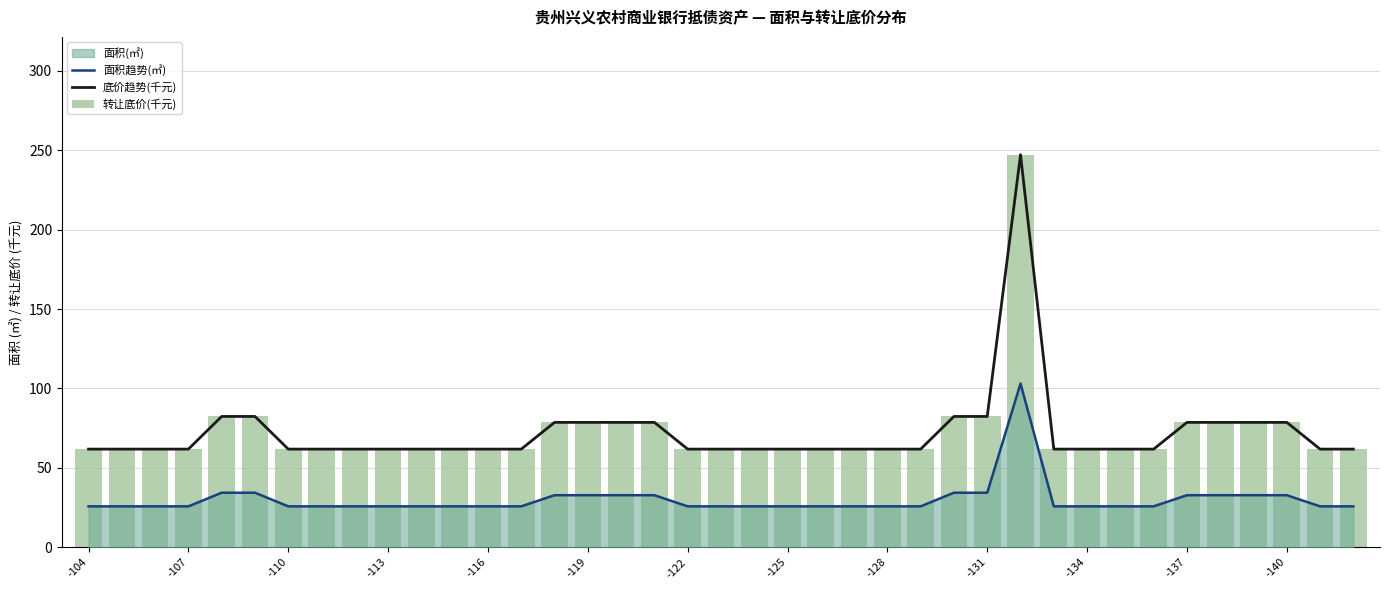

The 底价趋势(千元) series shows 108.9 at 13. True or false?

False